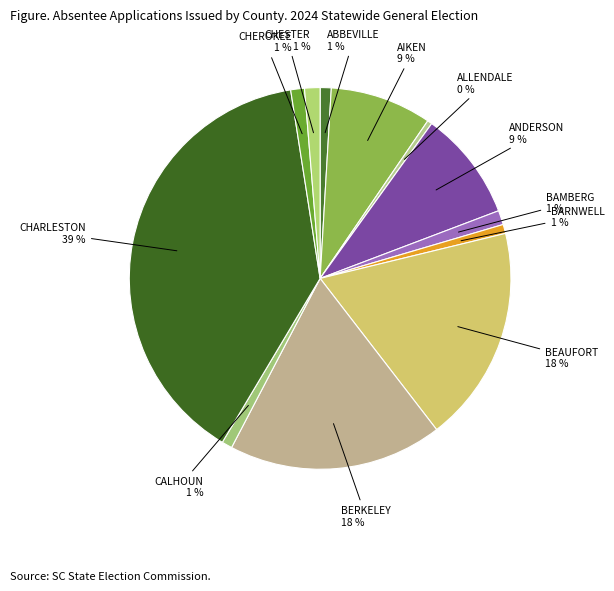

To the nearest percent, what percentage of the pie is ABBEVILLE?

1%